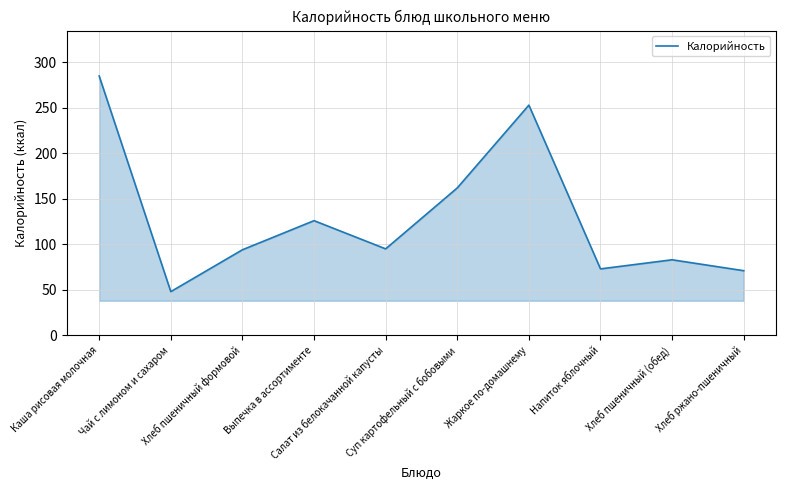

What is the greatest value displayed?

285